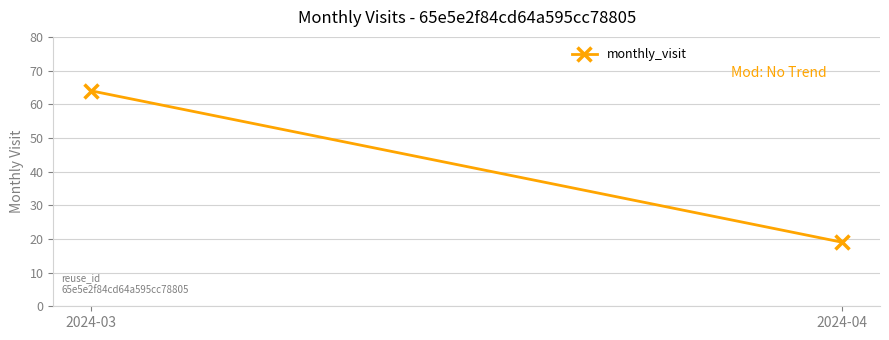

What Y value in the scatter plot is closest to 41?

19